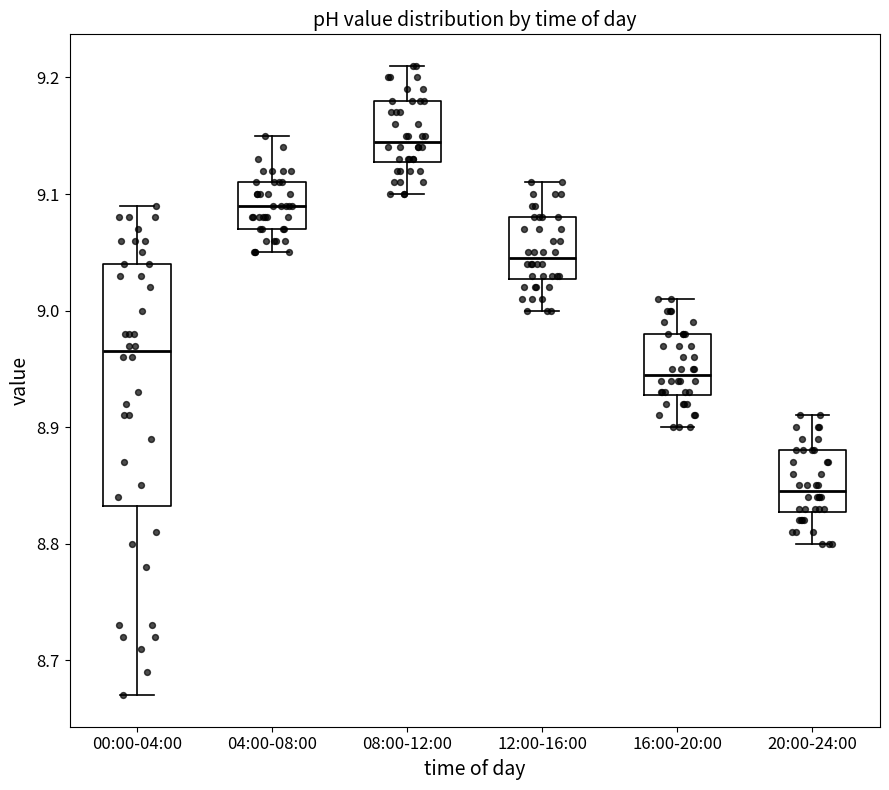

Comparing the boxes themselves (not the whiskers), which one is the tallest?

00:00-04:00